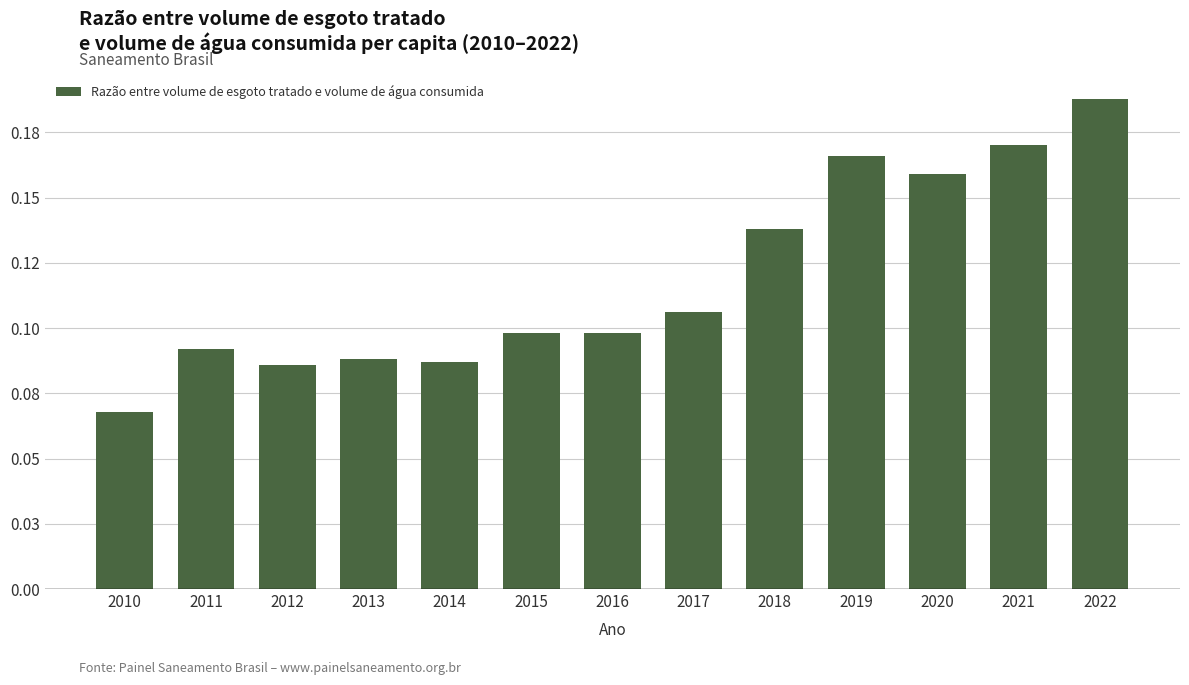

The value at 2018 is 0.1. True or false?

True